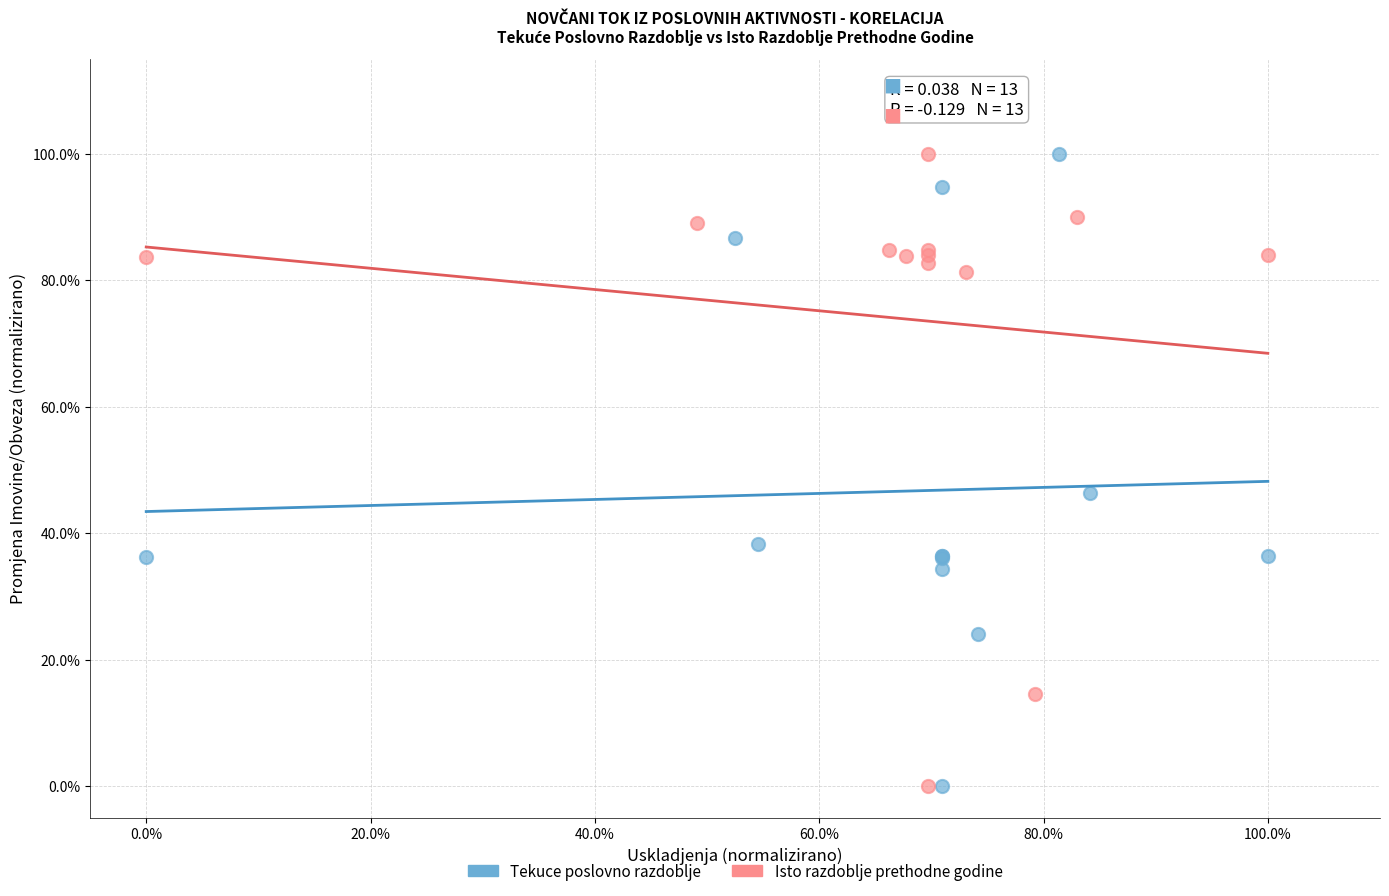

What are all the series names shown in the legend?

Tekuce poslovno razdoblje, Isto razdoblje prethodne godine